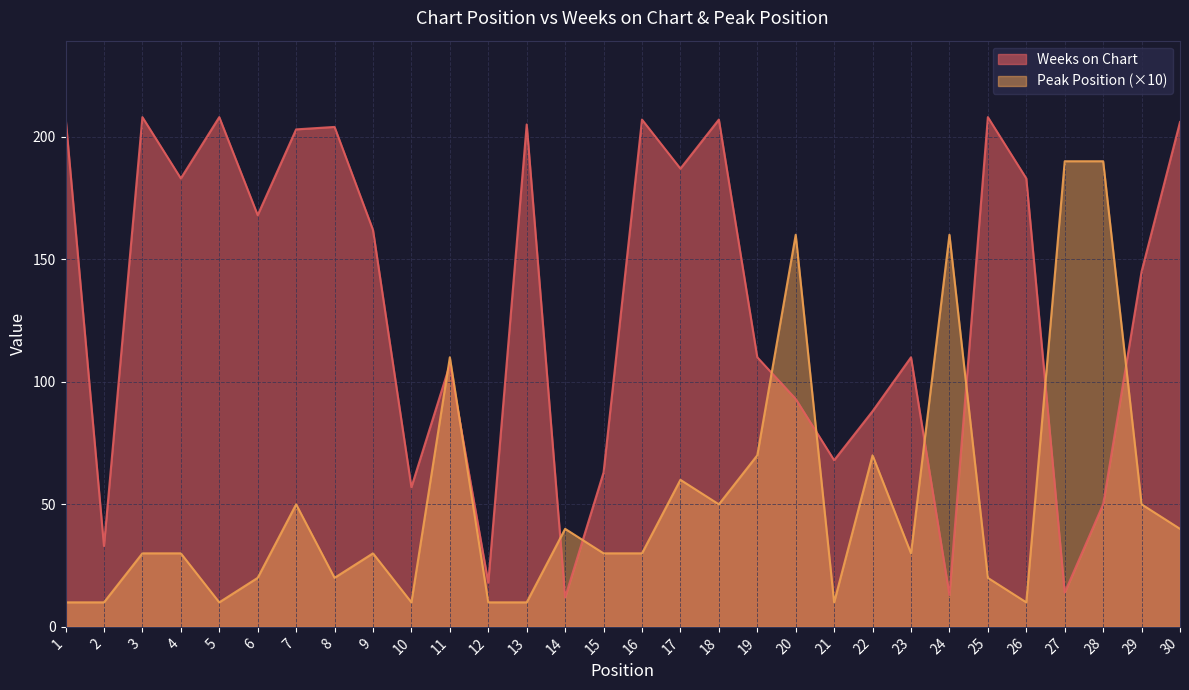

The Weeks on Chart series shows 168 at 6. True or false?

True